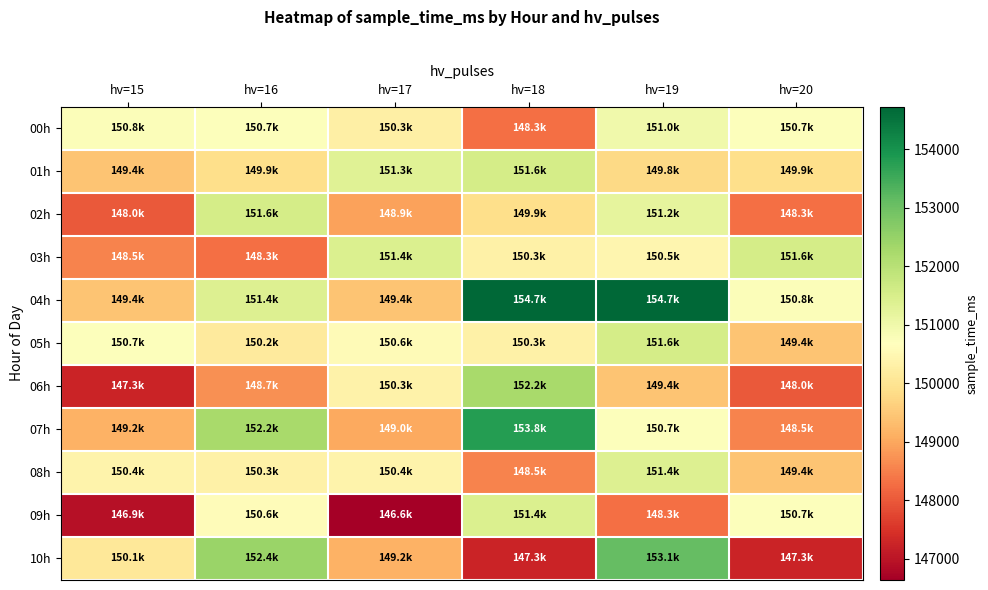

Reading right to left, transcribe all the data shown in this chart.

00h: hv=20=150721	hv=19=150984	hv=18=148302	hv=17=150301	hv=16=150721	hv=15=150762
01h: hv=20=149884	hv=19=149776	hv=18=151556	hv=17=151341	hv=16=149884	hv=15=149433
02h: hv=20=148302	hv=19=151212	hv=18=149884	hv=17=148933	hv=16=151556	hv=15=148024
03h: hv=20=151556	hv=19=150454	hv=18=150330	hv=17=151412	hv=16=148302	hv=15=148540
04h: hv=20=150762	hv=19=154723	hv=18=154723	hv=17=149431	hv=16=151389	hv=15=149431
05h: hv=20=149433	hv=19=151556	hv=18=150330	hv=17=150575	hv=16=150169	hv=15=150734
06h: hv=20=148024	hv=19=149433	hv=18=152245	hv=17=150348	hv=16=148722	hv=15=147266
07h: hv=20=148540	hv=19=150721	hv=18=153782	hv=17=149024	hv=16=152245	hv=15=149166
08h: hv=20=149431	hv=19=151389	hv=18=148540	hv=17=150395	hv=16=150330	hv=15=150395
09h: hv=20=150734	hv=19=148302	hv=18=151412	hv=17=146641	hv=16=150610	hv=15=146937
10h: hv=20=147266	hv=19=153108	hv=18=147266	hv=17=149166	hv=16=152447	hv=15=150091